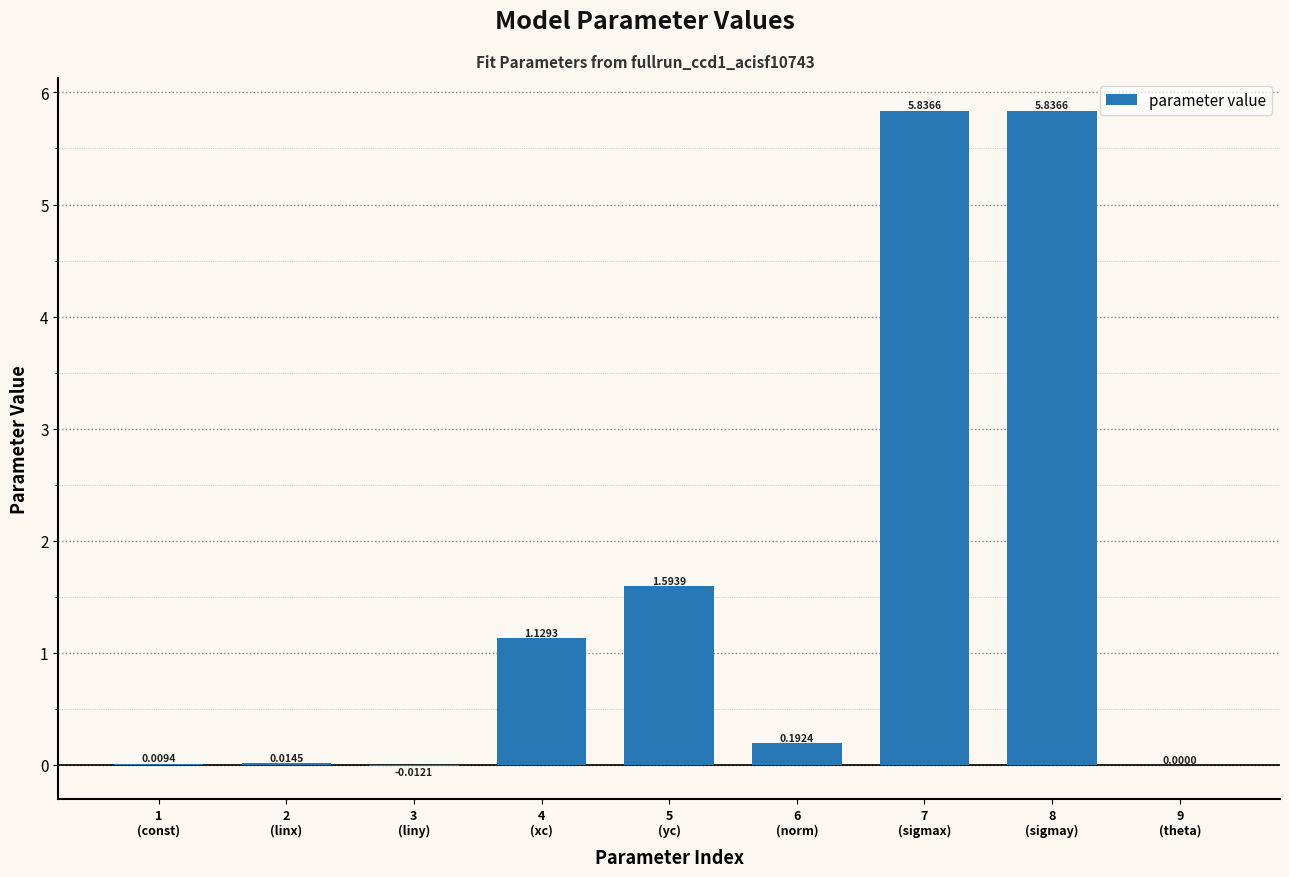

What is the sum of all values?

14.6